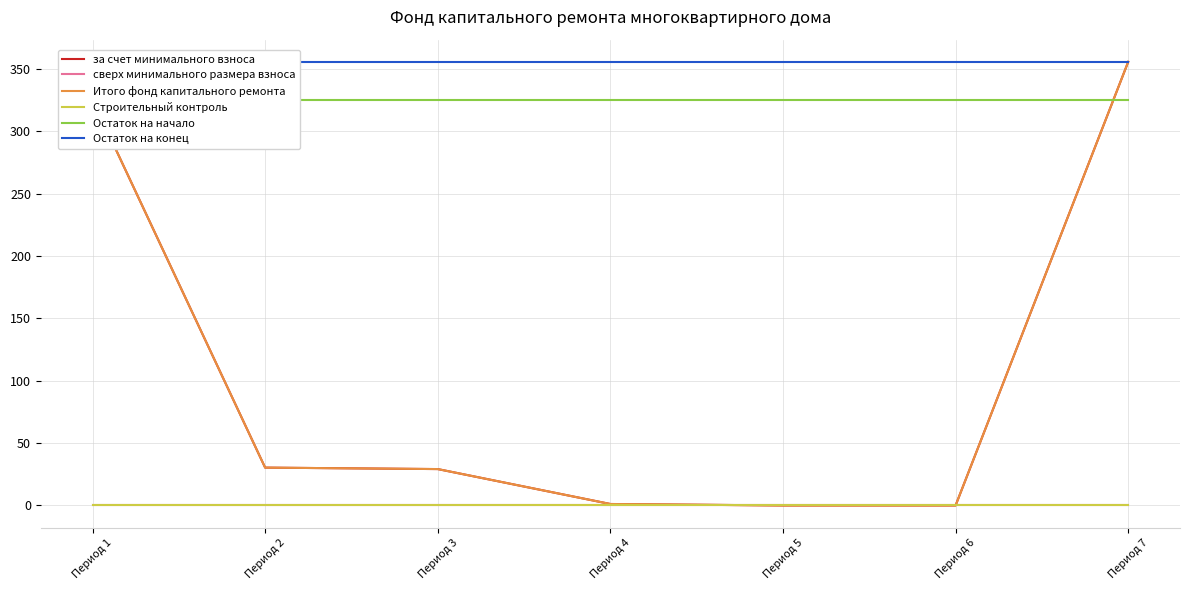

Which category has the lowest value in the Остаток на начало series?

Период 1